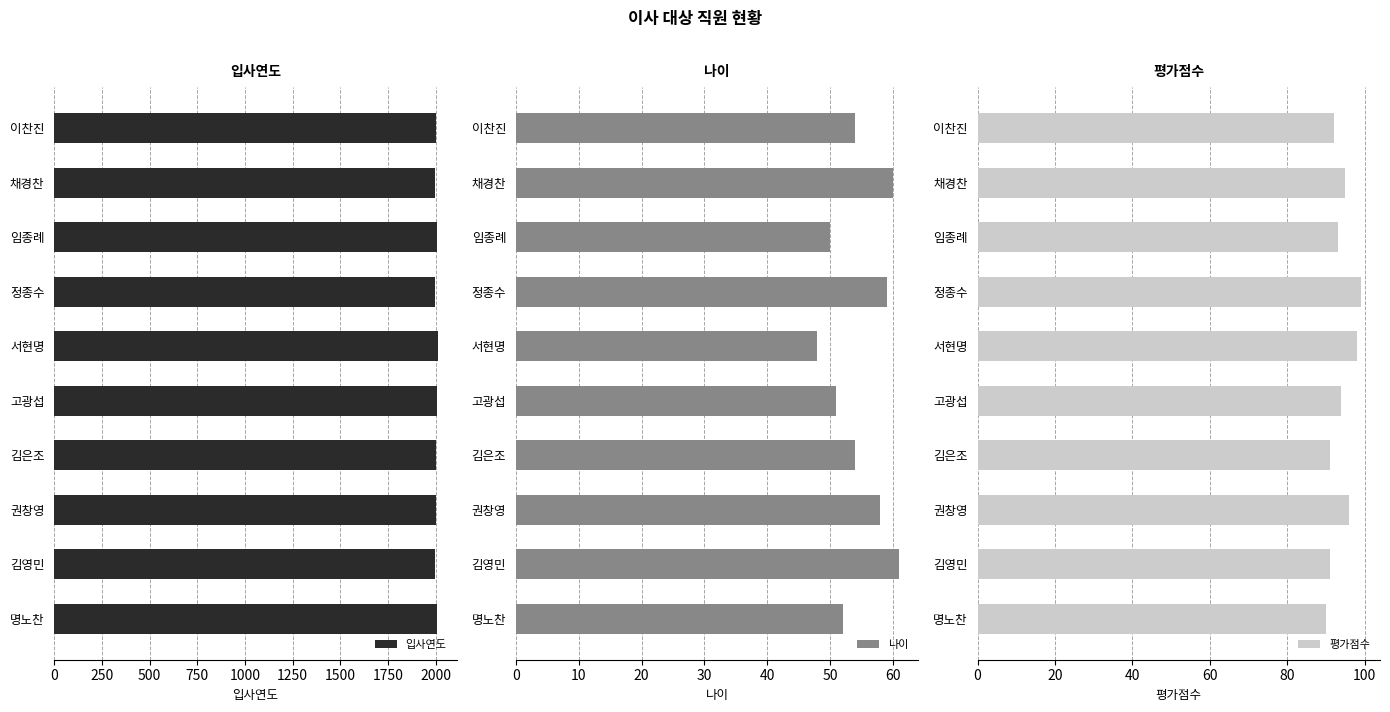

Is it true that 평가점수 equals 37 at 채경찬?

False